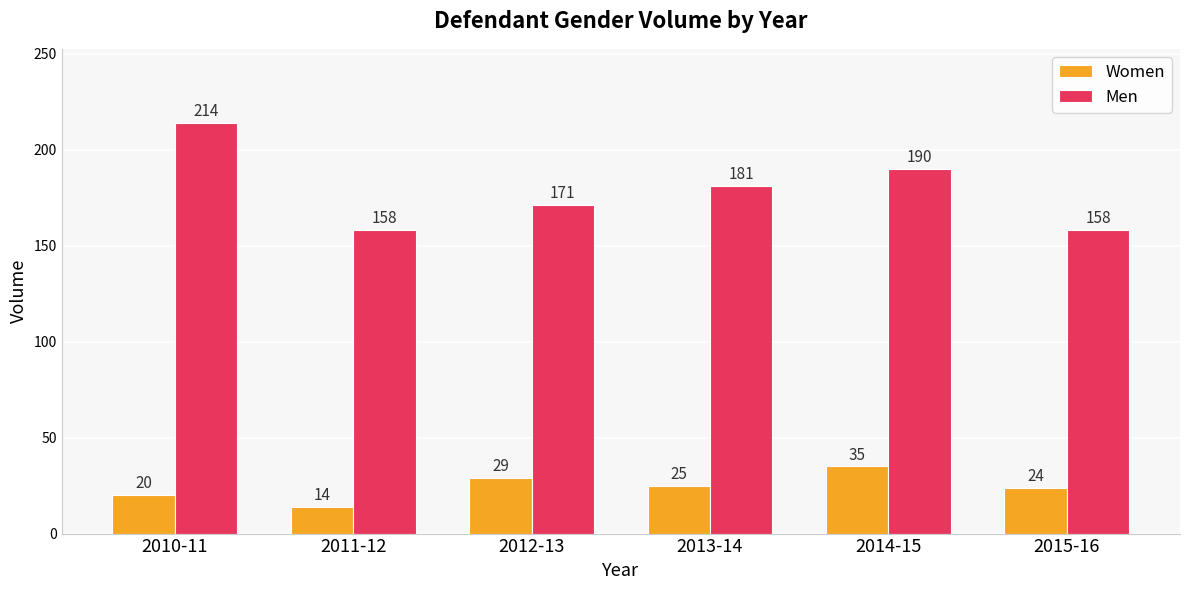

Which label corresponds to the largest value in the chart?

2010-11